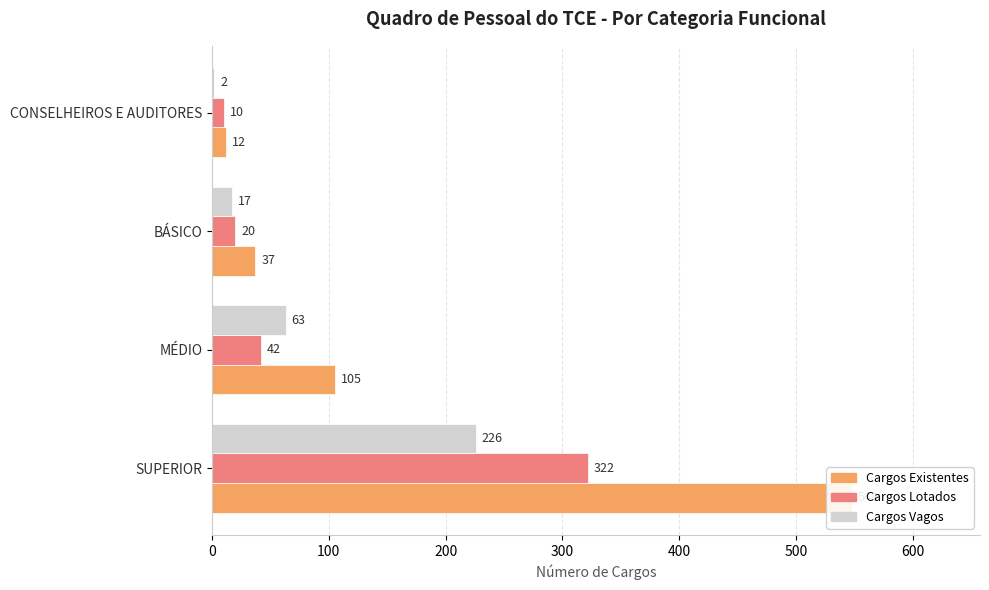

What is the value of the Cargos Vagos bar at the 4th from the left?

2